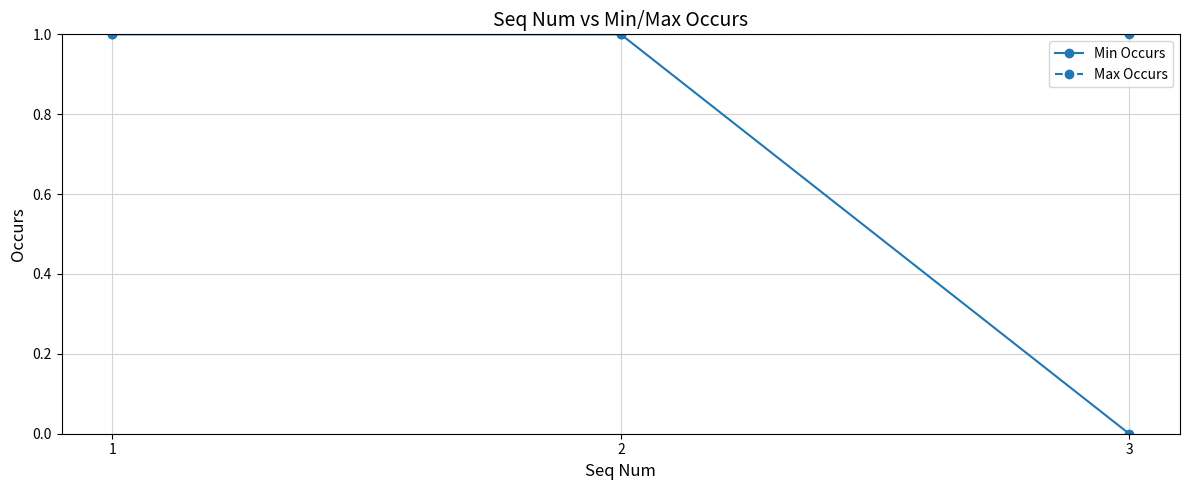

Rank the series by their average value, from highest to lowest.

Max Occurs, Min Occurs